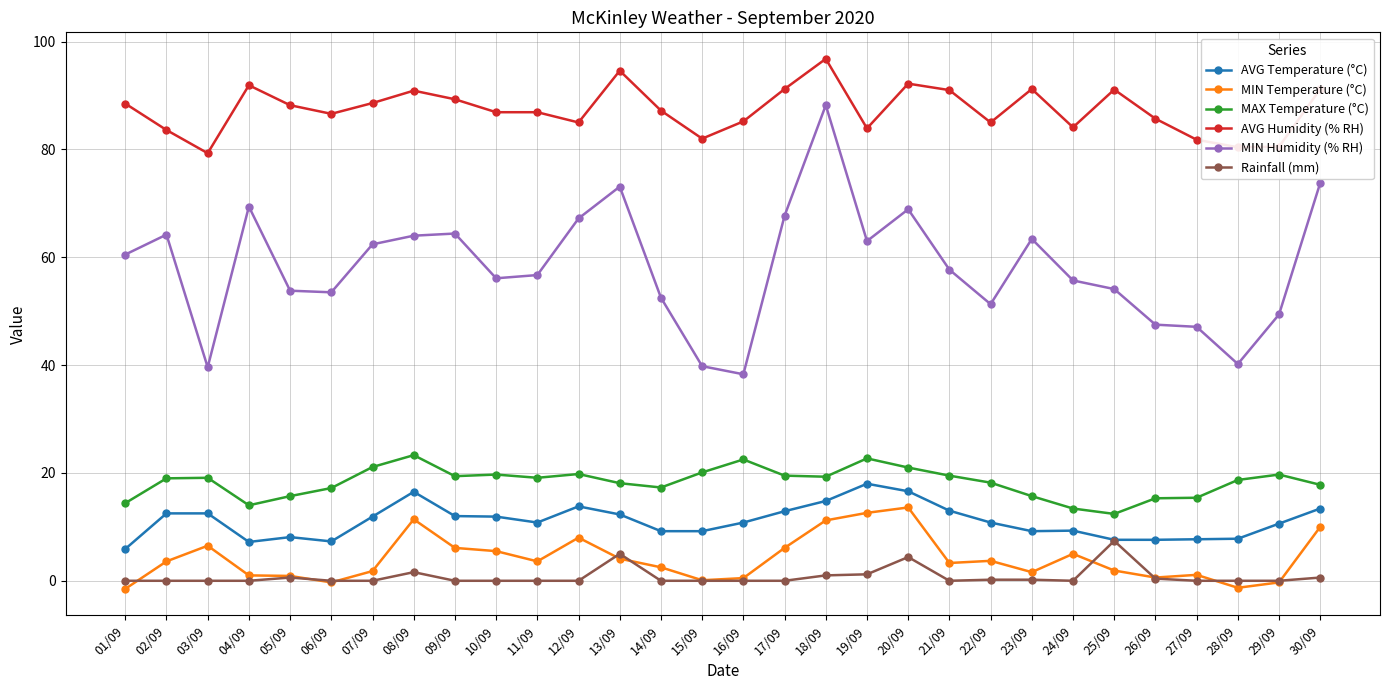

How many distinct data groups are displayed?

6